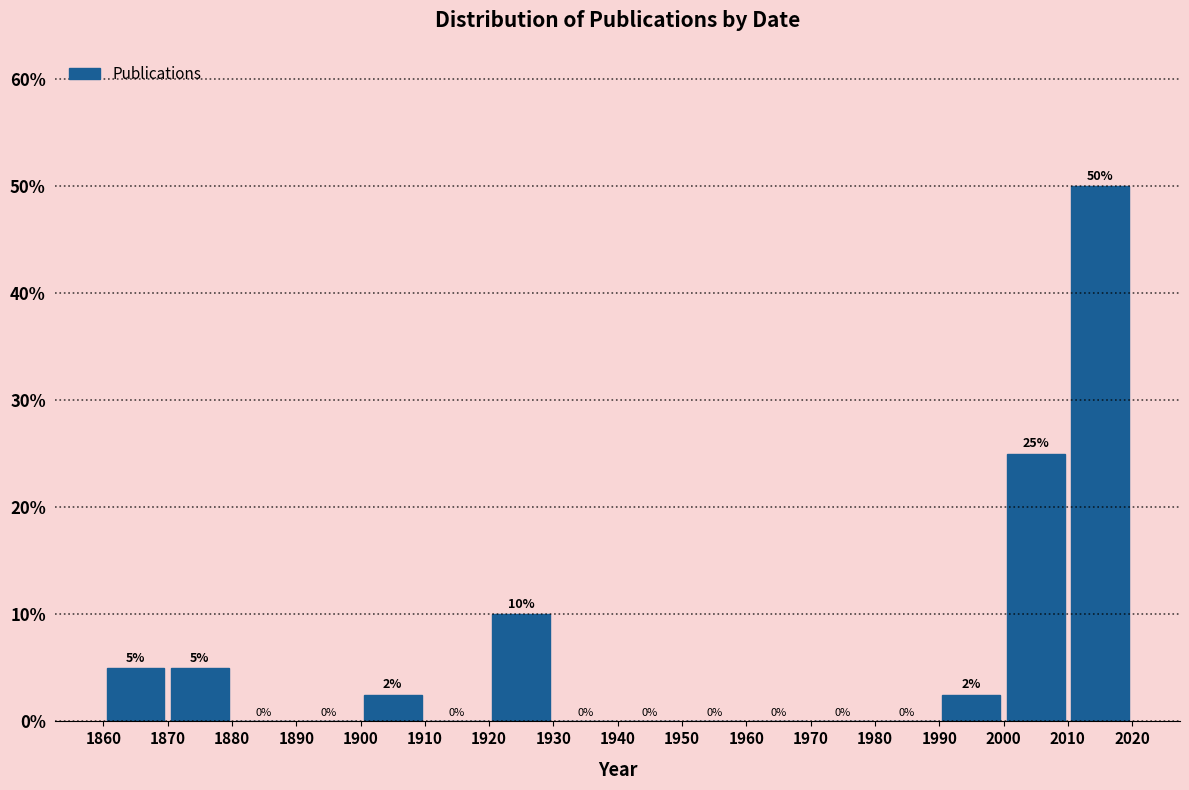

Over which range of the x-axis is the bar tallest?

2010 to 2020